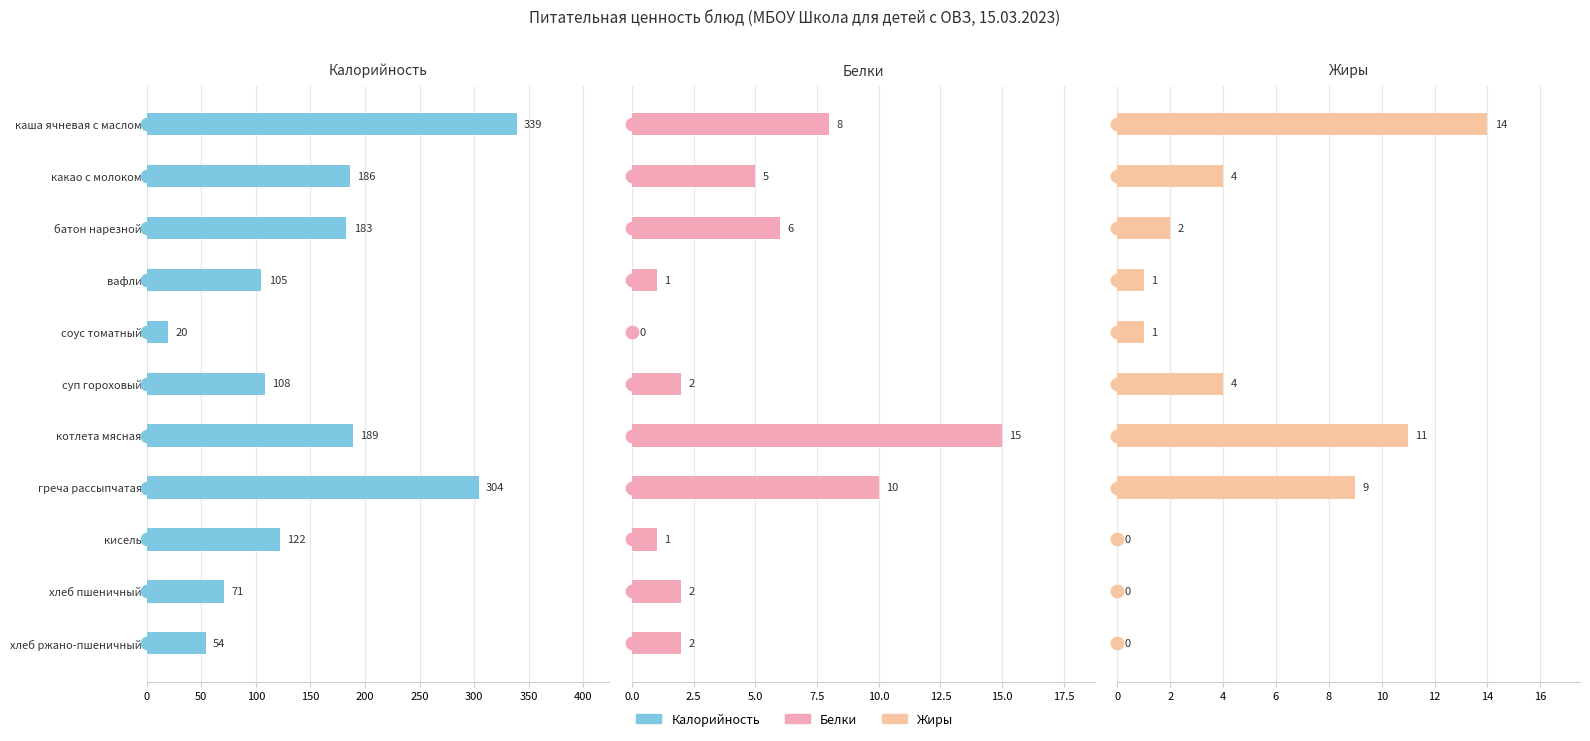

Which series has the largest total across all categories?

Калорийность